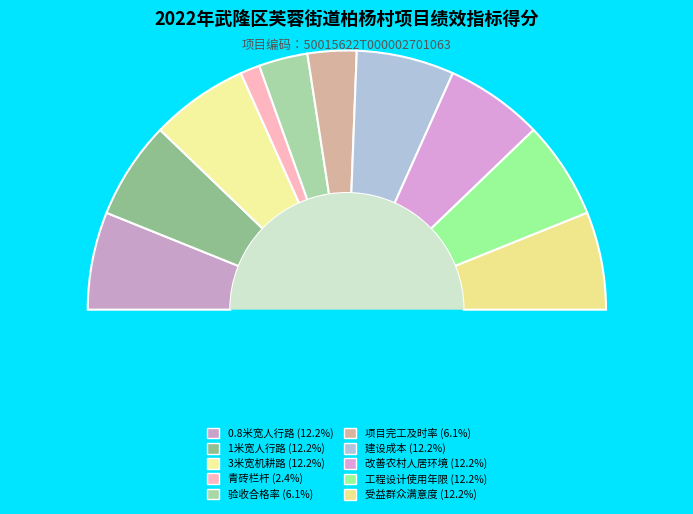

Which has a higher value, 改善农村人居环境 or 0.8米宽人行路?

改善农村人居环境